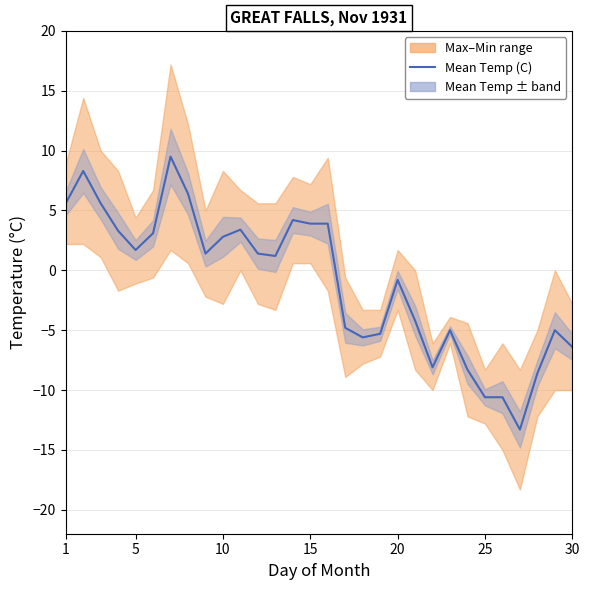

Does the chart have visible grid lines?

Yes